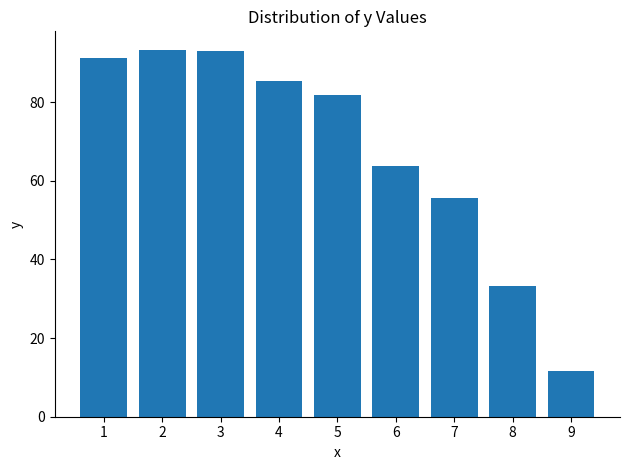

True or false: the data shows 11.6 at 9.

True